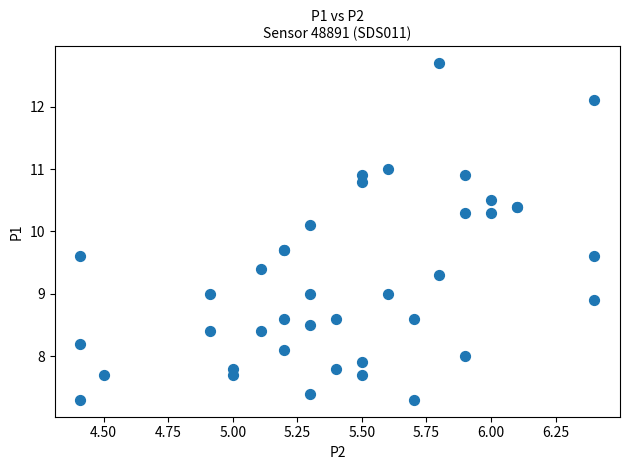

What Y value in the scatter plot is closest to 10?

10.1